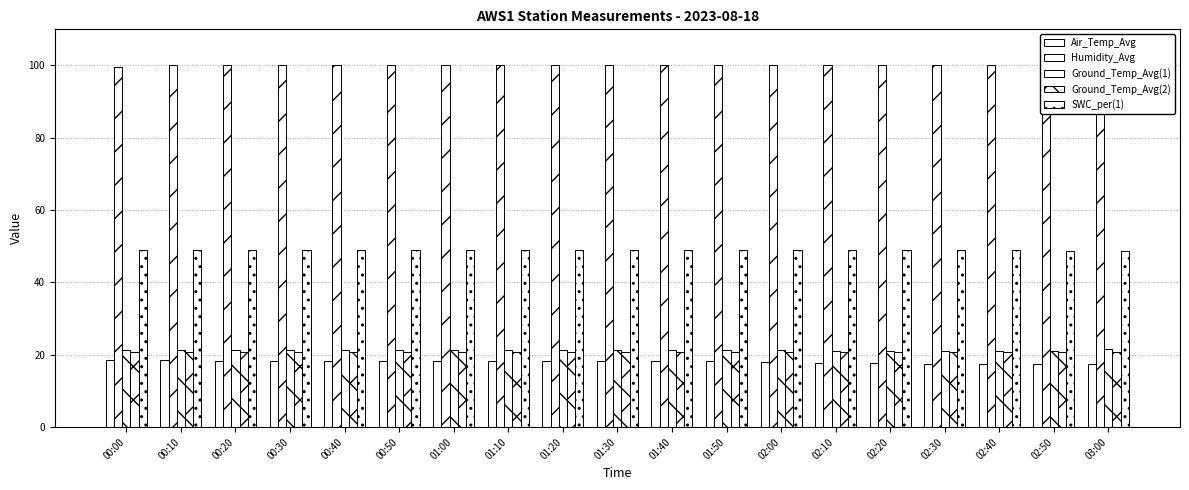

Reading left to right, list all the values displayed in this chart.

Air_Temp_Avg: 18.6	18.4	18.4	18.3	18.4	18.4	18.4	18.3	18.3	18.3	18.4	18.3	18.1	17.9	17.7	17.5	17.4	17.4	17.5
Humidity_Avg: 99.7	100.0	100.0	100.0	100.0	100.0	100.0	100.0	100.0	100.0	100.0	100.0	100.0	100.0	100.0	100.0	100.0	100.0	100.0
Ground_Temp_Avg(1): 21.3	21.3	21.3	21.3	21.3	21.3	21.3	21.3	21.2	21.2	21.2	21.2	21.2	21.2	21.2	21.2	21.2	21.1	21.5
Ground_Temp_Avg(2): 20.8	20.8	20.8	20.8	20.8	20.8	20.8	20.8	20.8	20.8	20.8	20.8	20.8	20.8	20.8	20.8	20.8	20.8	20.8
SWC_per(1): 48.9	48.9	48.9	48.9	48.9	48.9	48.9	48.9	48.9	48.9	48.9	48.9	48.9	48.9	48.9	48.9	48.9	48.8	48.8